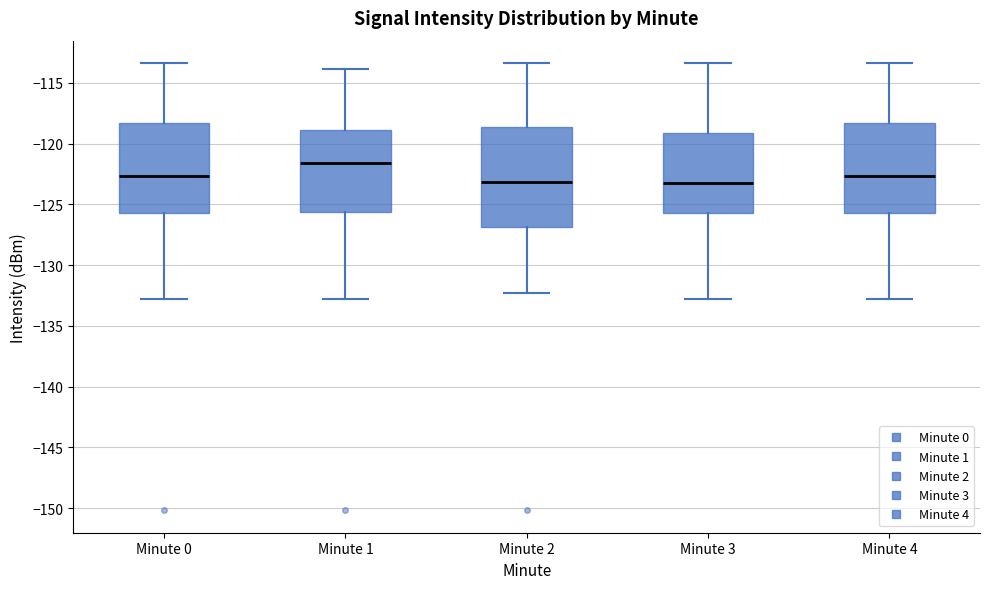

Which box is the tallest, from its lower edge to its upper edge?

Minute 2